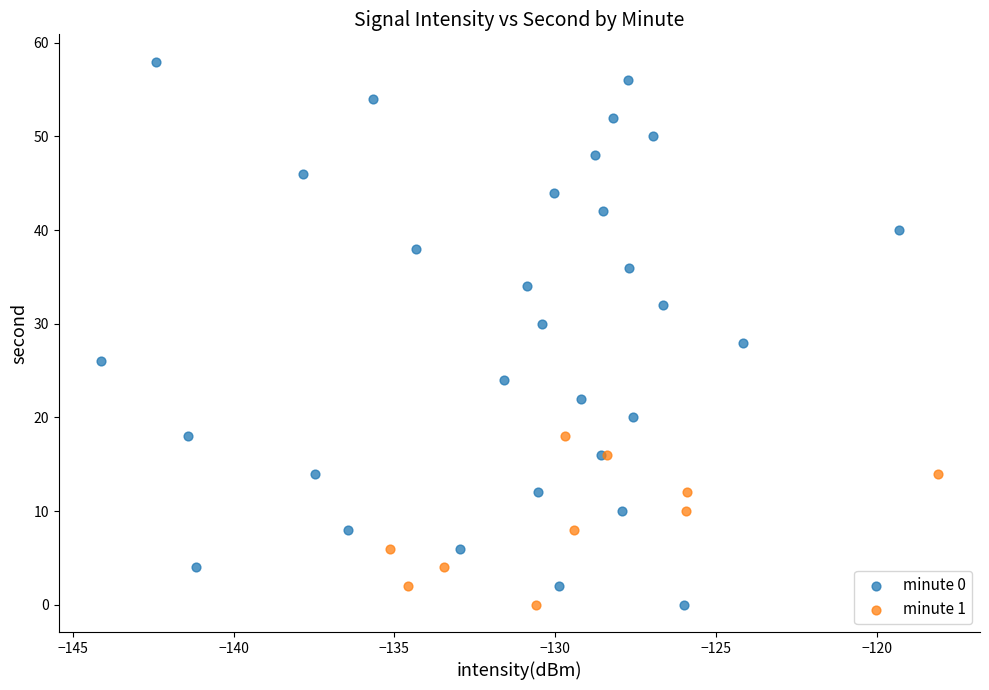

Which series has the largest Y range (max minus min)?

minute 0